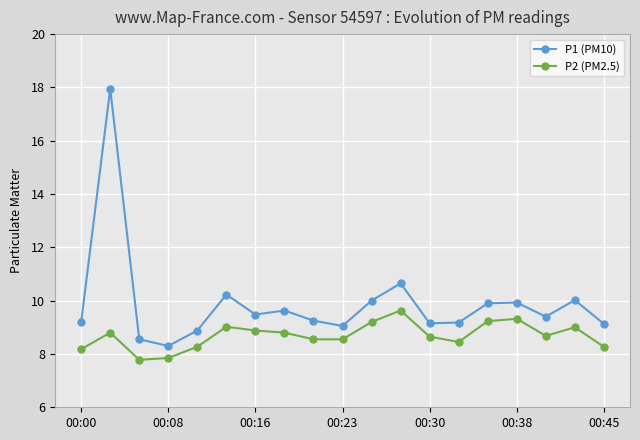

Which series has the largest total across all categories?

P1 (PM10)